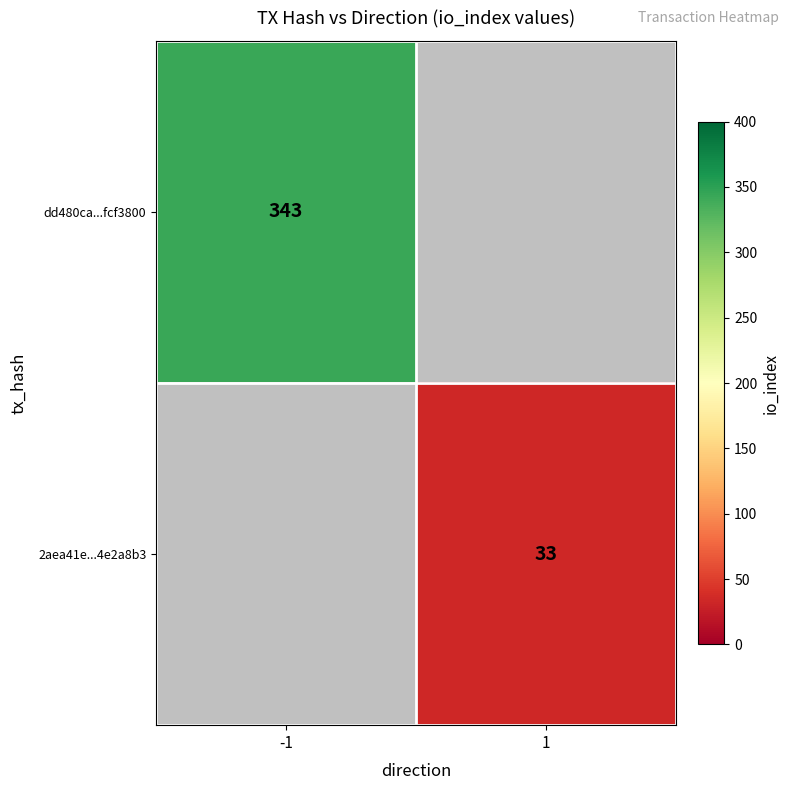

Is it true that 2aea41e...4e2a8b3 equals 55 at 1?

False